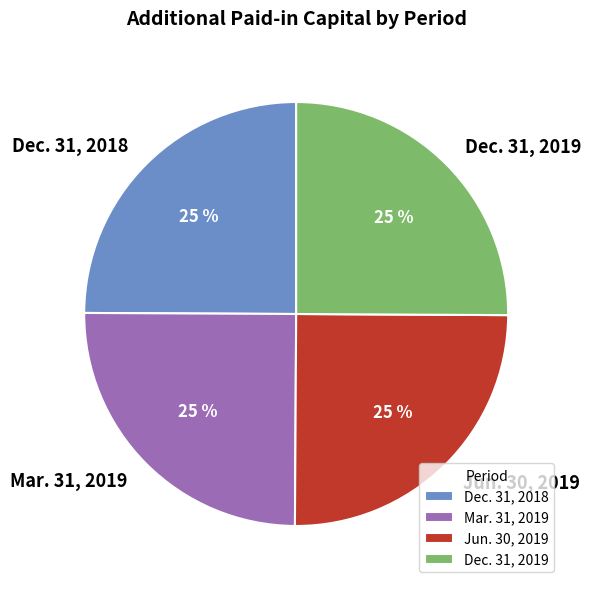

To the nearest percent, what is the average slice percentage?

25%